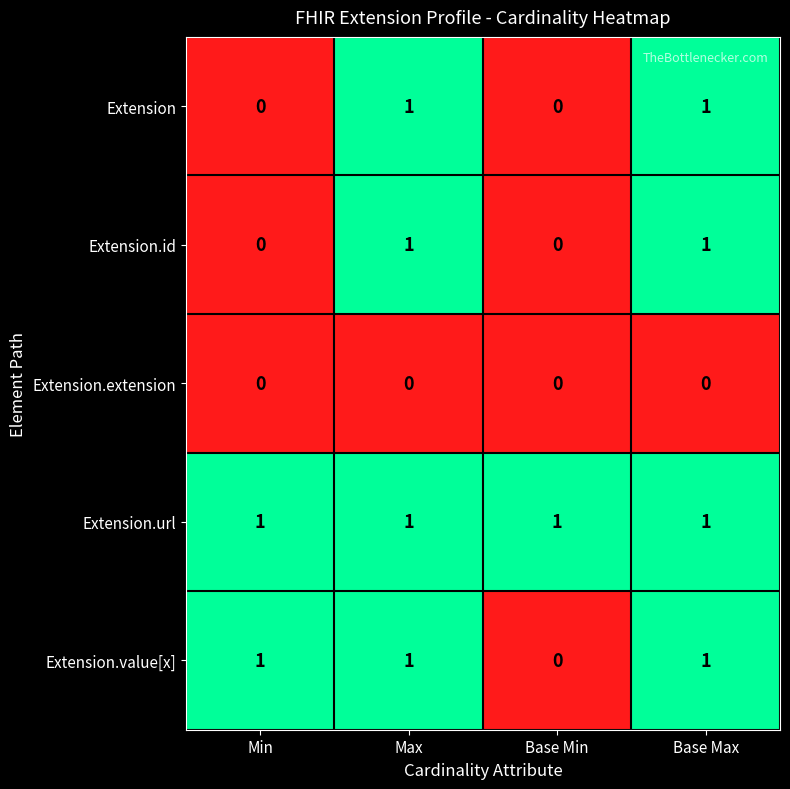

Which series has the largest total across all categories?

Extension.url